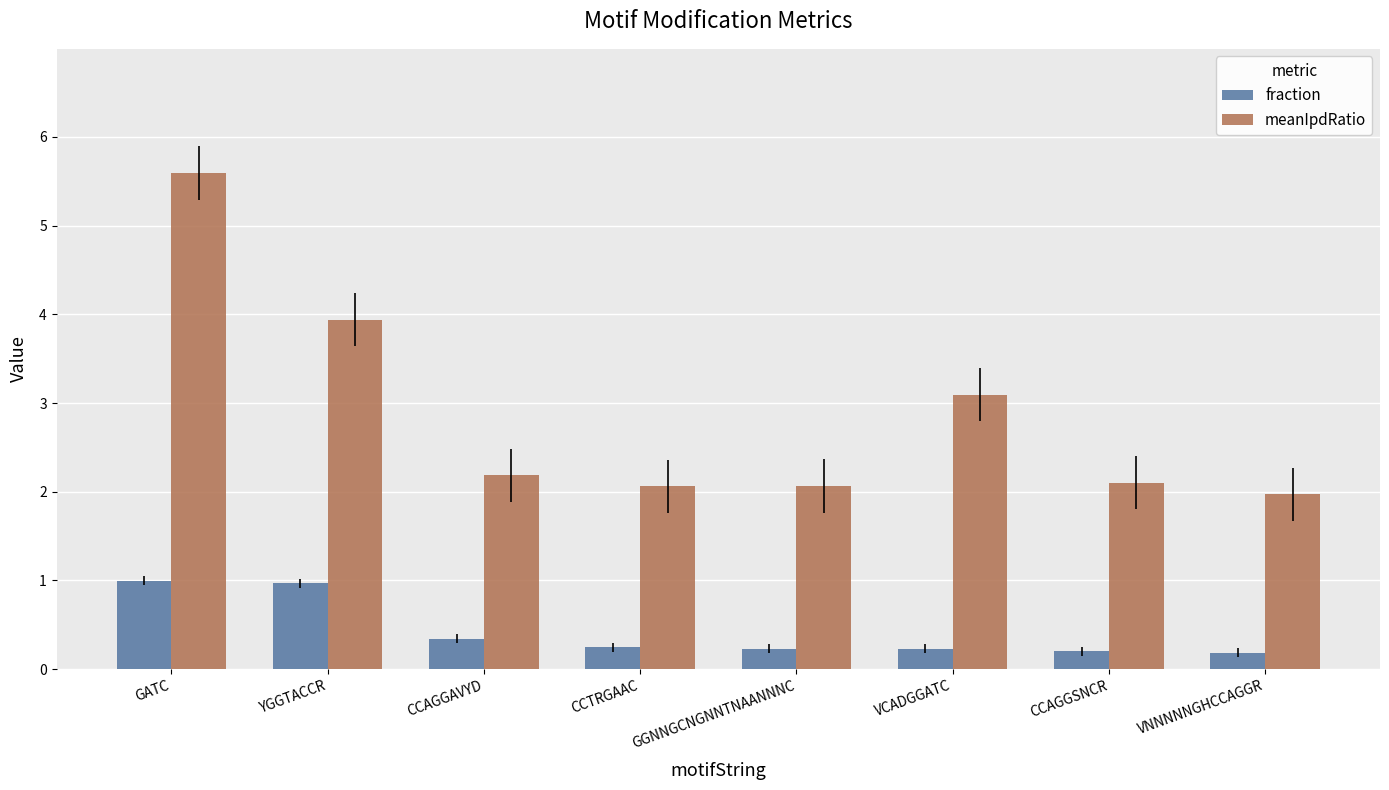

At which category is the sum across all series the highest?

GATC